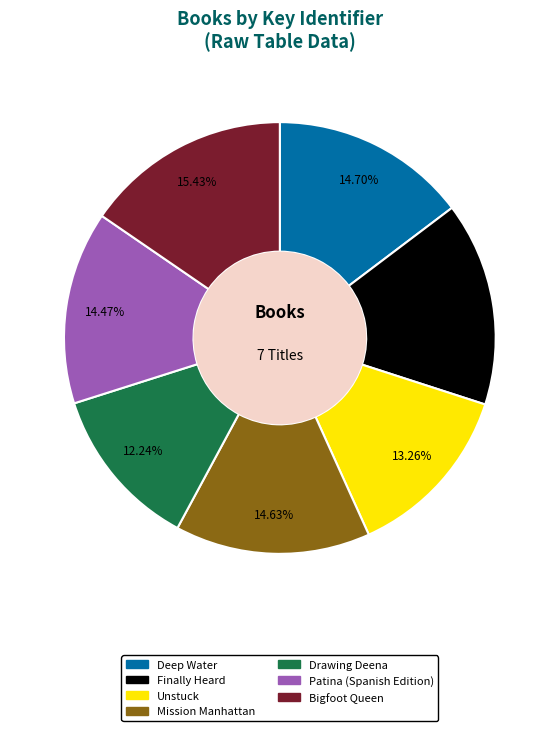

Is Mission Manhattan the majority of the pie?

No